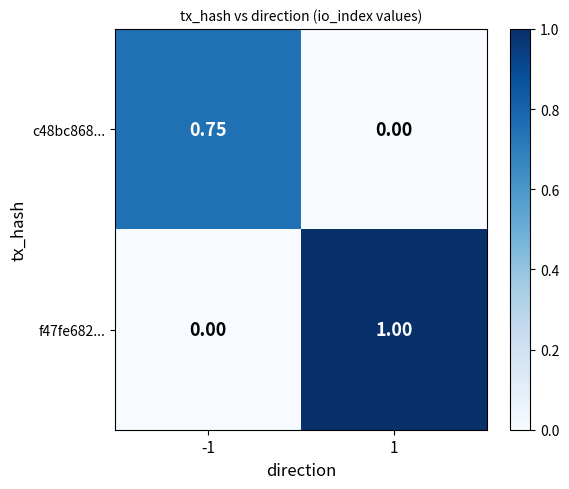

Count the number of data series in this chart.

2